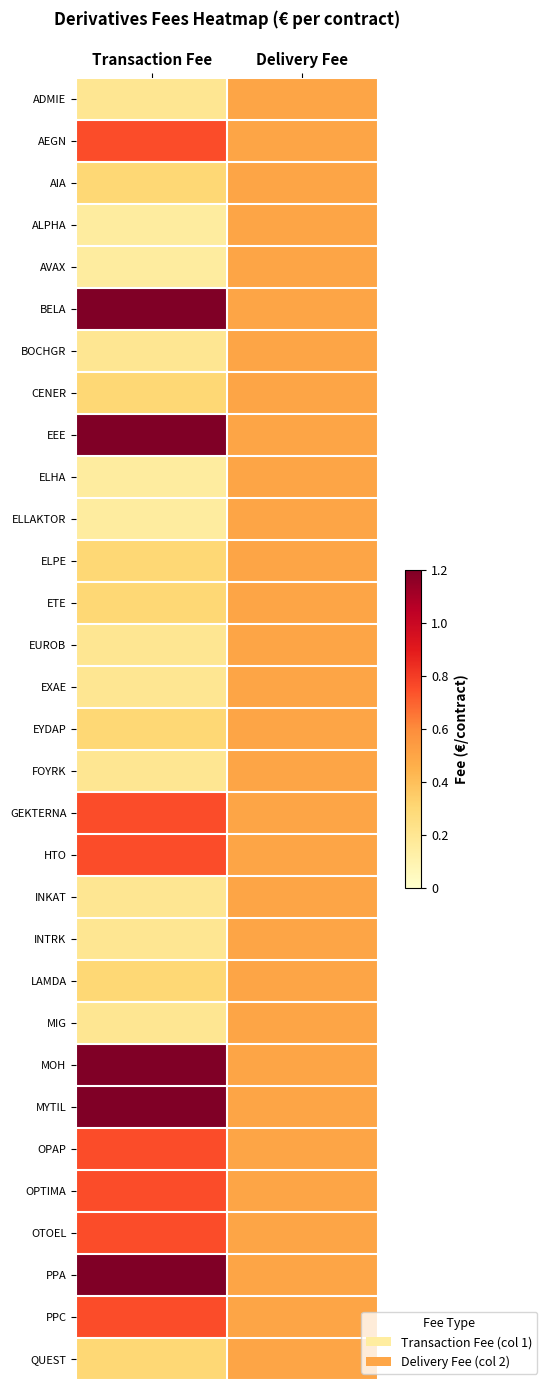

Reading left to right, list all the values displayed in this chart.

ADMIE: Transaction Fee=0.2	Delivery Fee=0.5
AEGN: Transaction Fee=0.8	Delivery Fee=0.5
AIA: Transaction Fee=0.3	Delivery Fee=0.5
ALPHA: Transaction Fee=0.1	Delivery Fee=0.5
AVAX: Transaction Fee=0.1	Delivery Fee=0.5
BELA: Transaction Fee=1.2	Delivery Fee=0.5
BOCHGR: Transaction Fee=0.2	Delivery Fee=0.5
CENER: Transaction Fee=0.3	Delivery Fee=0.5
EEE: Transaction Fee=1.2	Delivery Fee=0.5
ELHA: Transaction Fee=0.1	Delivery Fee=0.5
ELLAKTOR: Transaction Fee=0.1	Delivery Fee=0.5
ELPE: Transaction Fee=0.3	Delivery Fee=0.5
ETE: Transaction Fee=0.3	Delivery Fee=0.5
EUROB: Transaction Fee=0.2	Delivery Fee=0.5
EXAE: Transaction Fee=0.2	Delivery Fee=0.5
EYDAP: Transaction Fee=0.3	Delivery Fee=0.5
FOYRK: Transaction Fee=0.2	Delivery Fee=0.5
GEKTERNA: Transaction Fee=0.8	Delivery Fee=0.5
HTO: Transaction Fee=0.8	Delivery Fee=0.5
INKAT: Transaction Fee=0.2	Delivery Fee=0.5
INTRK: Transaction Fee=0.2	Delivery Fee=0.5
LAMDA: Transaction Fee=0.3	Delivery Fee=0.5
MIG: Transaction Fee=0.2	Delivery Fee=0.5
MOH: Transaction Fee=1.2	Delivery Fee=0.5
MYTIL: Transaction Fee=1.2	Delivery Fee=0.5
OPAP: Transaction Fee=0.8	Delivery Fee=0.5
OPTIMA: Transaction Fee=0.8	Delivery Fee=0.5
OTOEL: Transaction Fee=0.8	Delivery Fee=0.5
PPA: Transaction Fee=1.2	Delivery Fee=0.5
PPC: Transaction Fee=0.8	Delivery Fee=0.5
QUEST: Transaction Fee=0.3	Delivery Fee=0.5